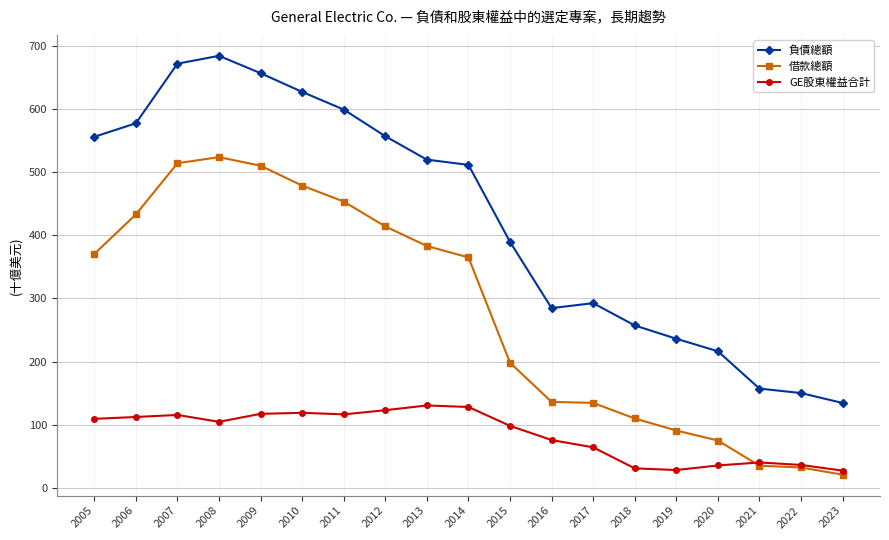

True or false: GE股東權益合計 has more than 2 interior local peaks.

True